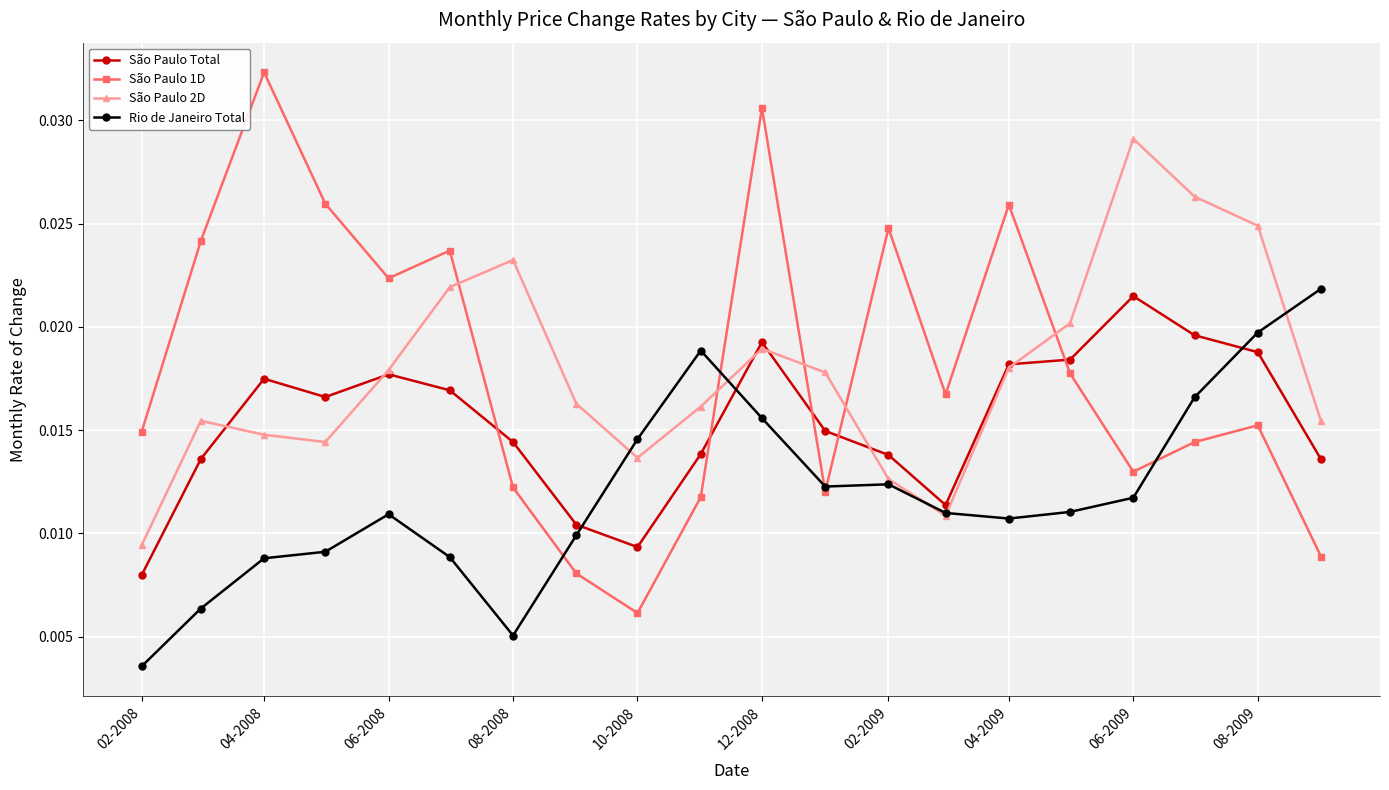

At how many categories does at least one series exceed 0?

20